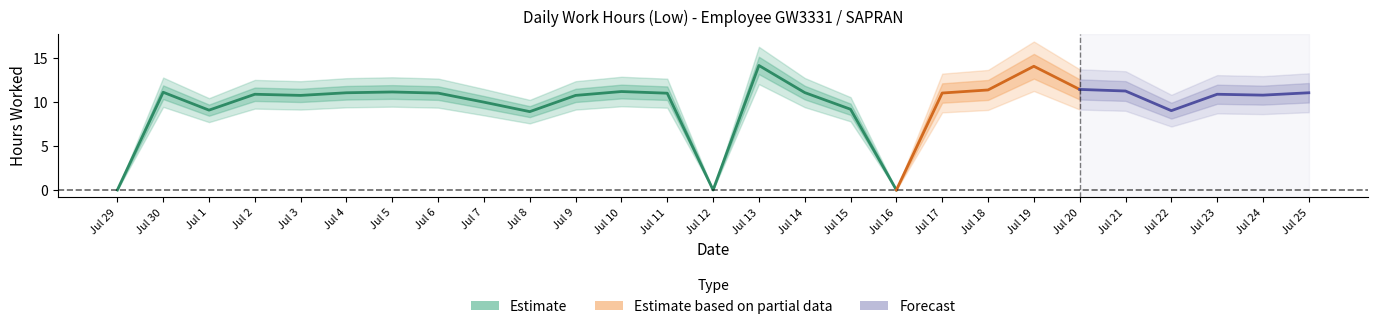

The value at 16 is 0.0. True or false?

True